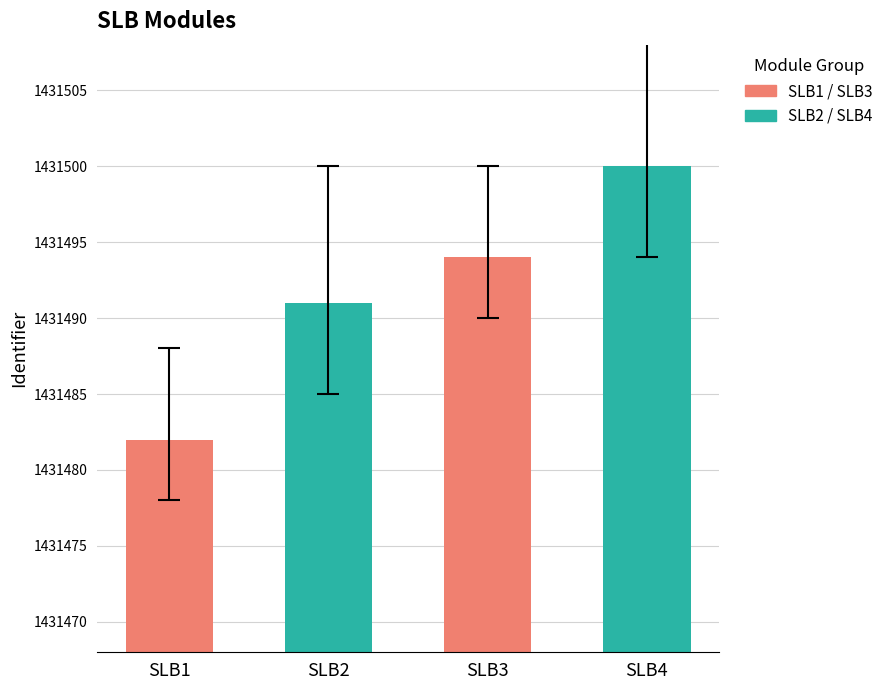

What is the value of the 1st bar from the left?

1431482